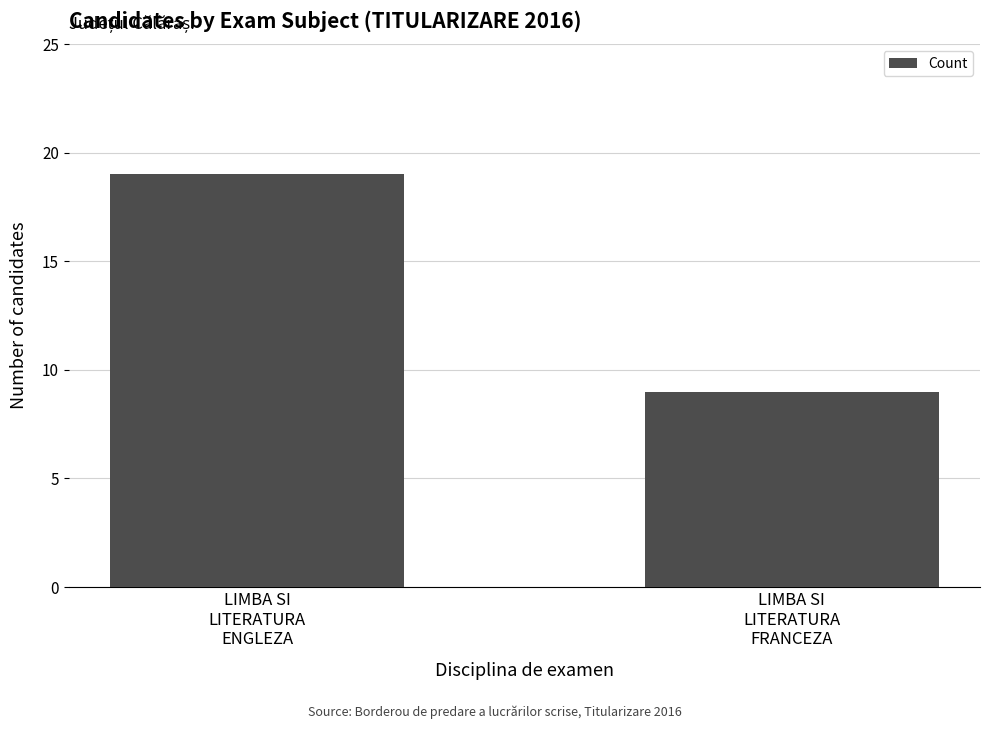

Reading left to right, transcribe all the data shown in this chart.

LIMBA SI
LITERATURA
ENGLEZA=19	LIMBA SI
LITERATURA
FRANCEZA=9